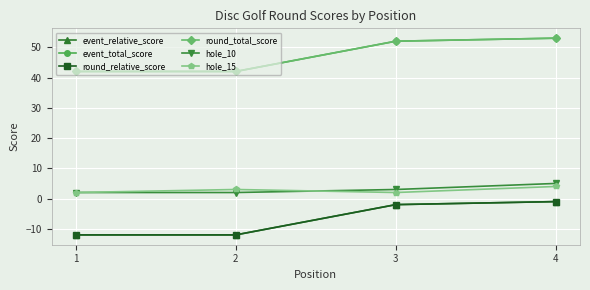

What is the sum of all event_total_score values?

189